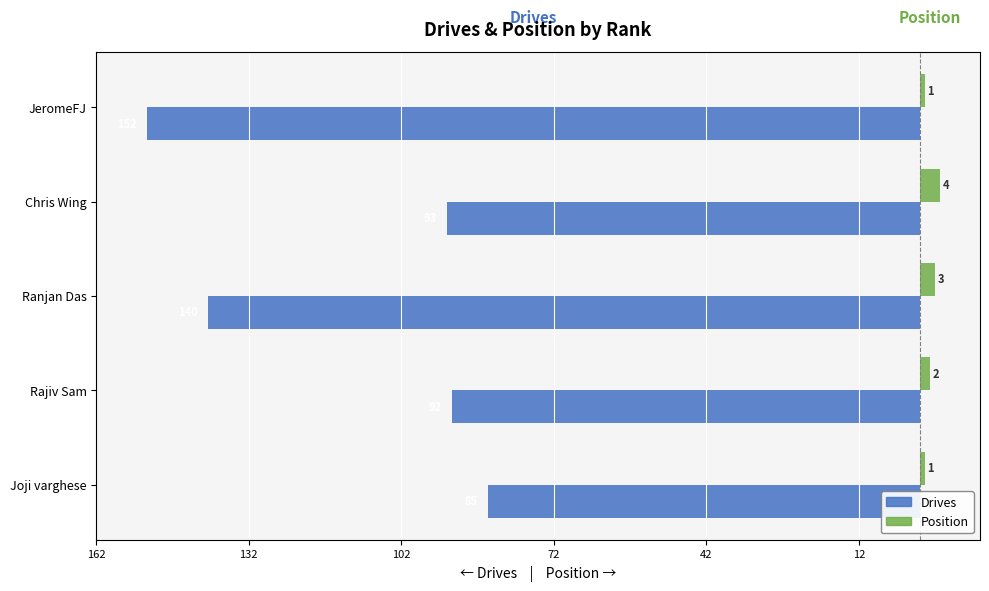

Reading left to right, transcribe all the data shown in this chart.

Drives: -85	-92	-140	-93	-152
Position: 1	2	3	4	1